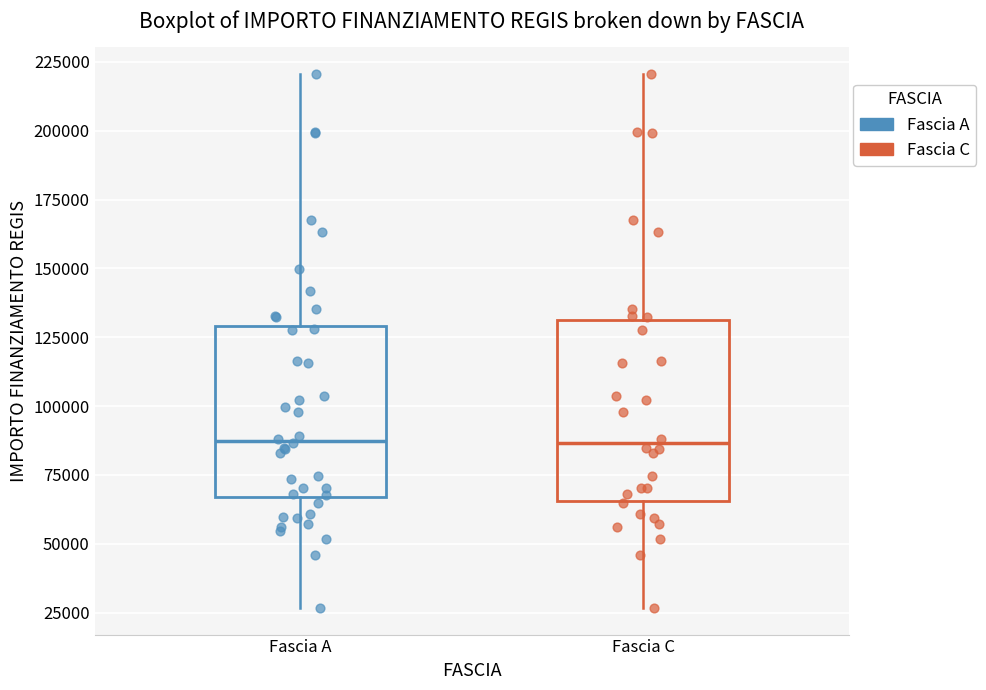

Reading left to right, transcribe this box plot: for each box, give where its median line is, the range the box spans, and where its two whiskers end, as read against the y-axis. The values are not printed on the chart, so give them approximately, as read against the axis.

Fascia A: median 85000, box 65000 to 130000, whiskers 25000 to 220000
Fascia C: median 85000, box 65000 to 130000, whiskers 25000 to 220000